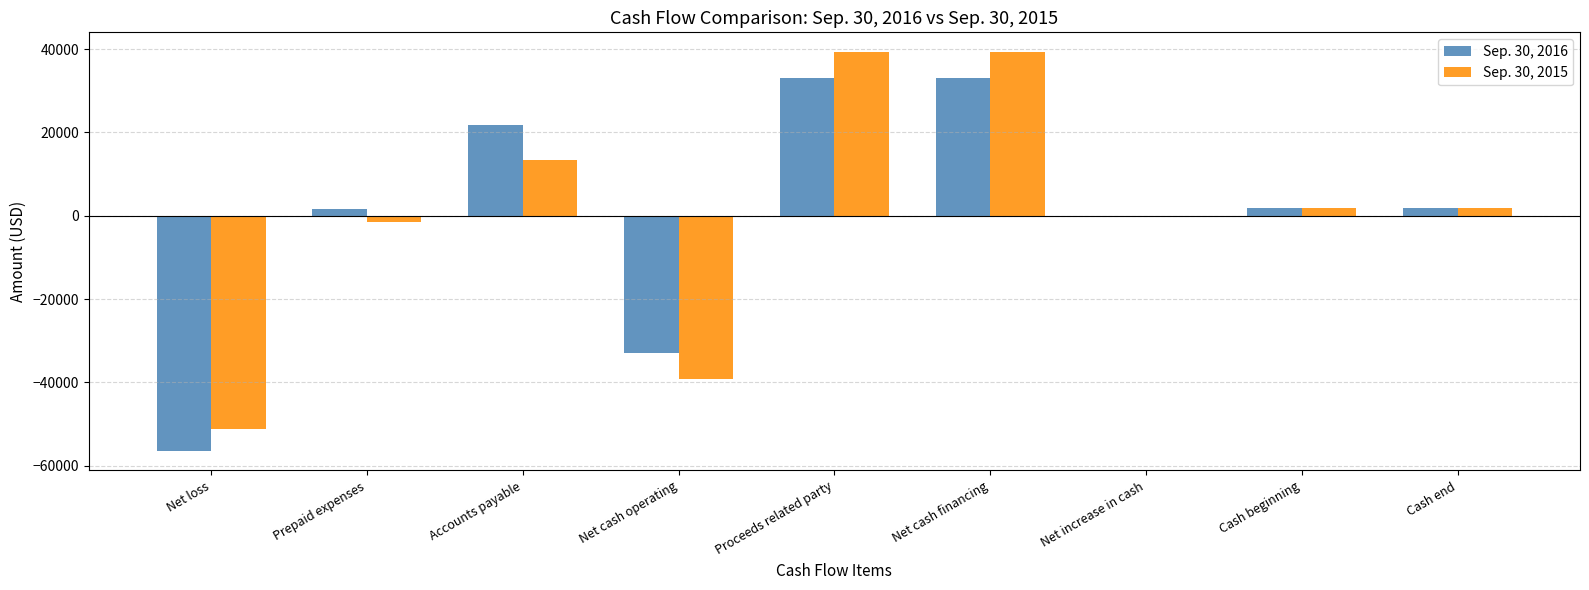

At which label does Sep. 30, 2015 first exceed 1974?

Accounts payable